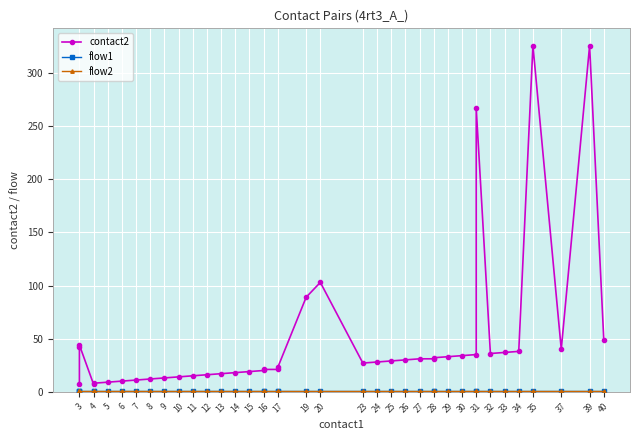

True or false: contact2 and flow1 intersect in this chart.

False